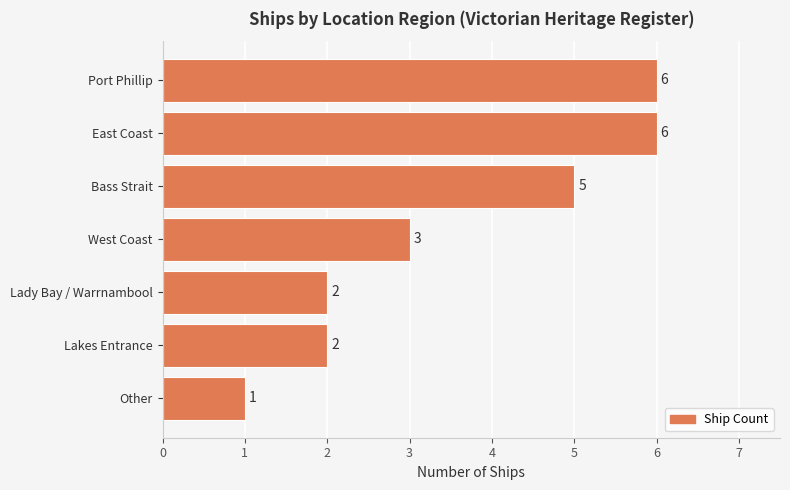

True or false: the data shows 3 at Lady Bay / Warrnambool.

False